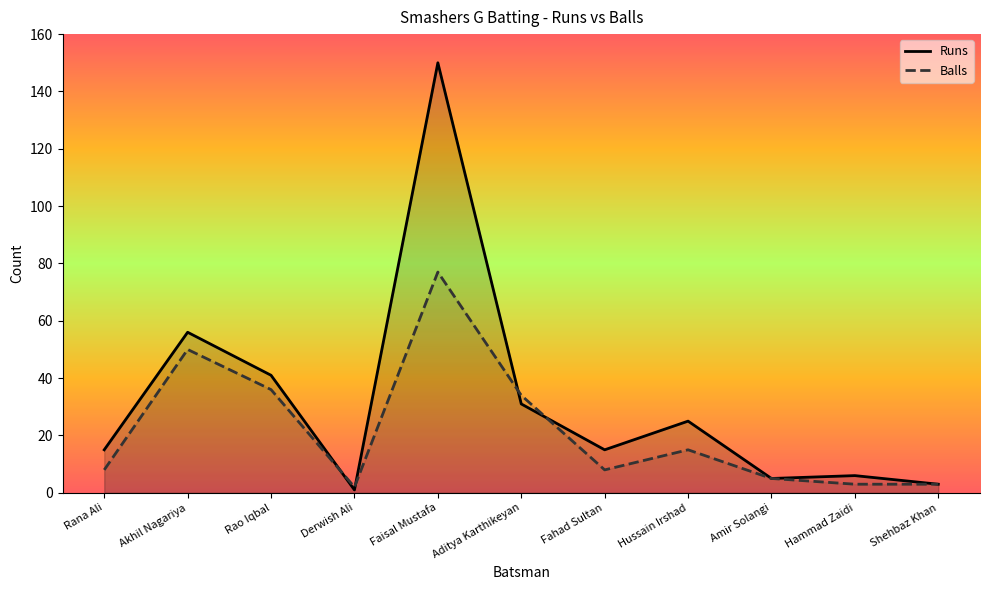

Is it true that Runs equals 23 at Rao Iqbal?

False